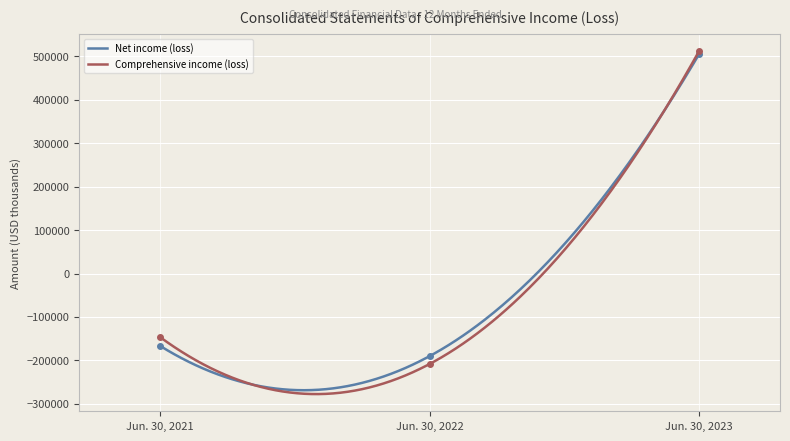

At which label does Comprehensive income (loss) reach its minimum?

Jun. 30, 2022